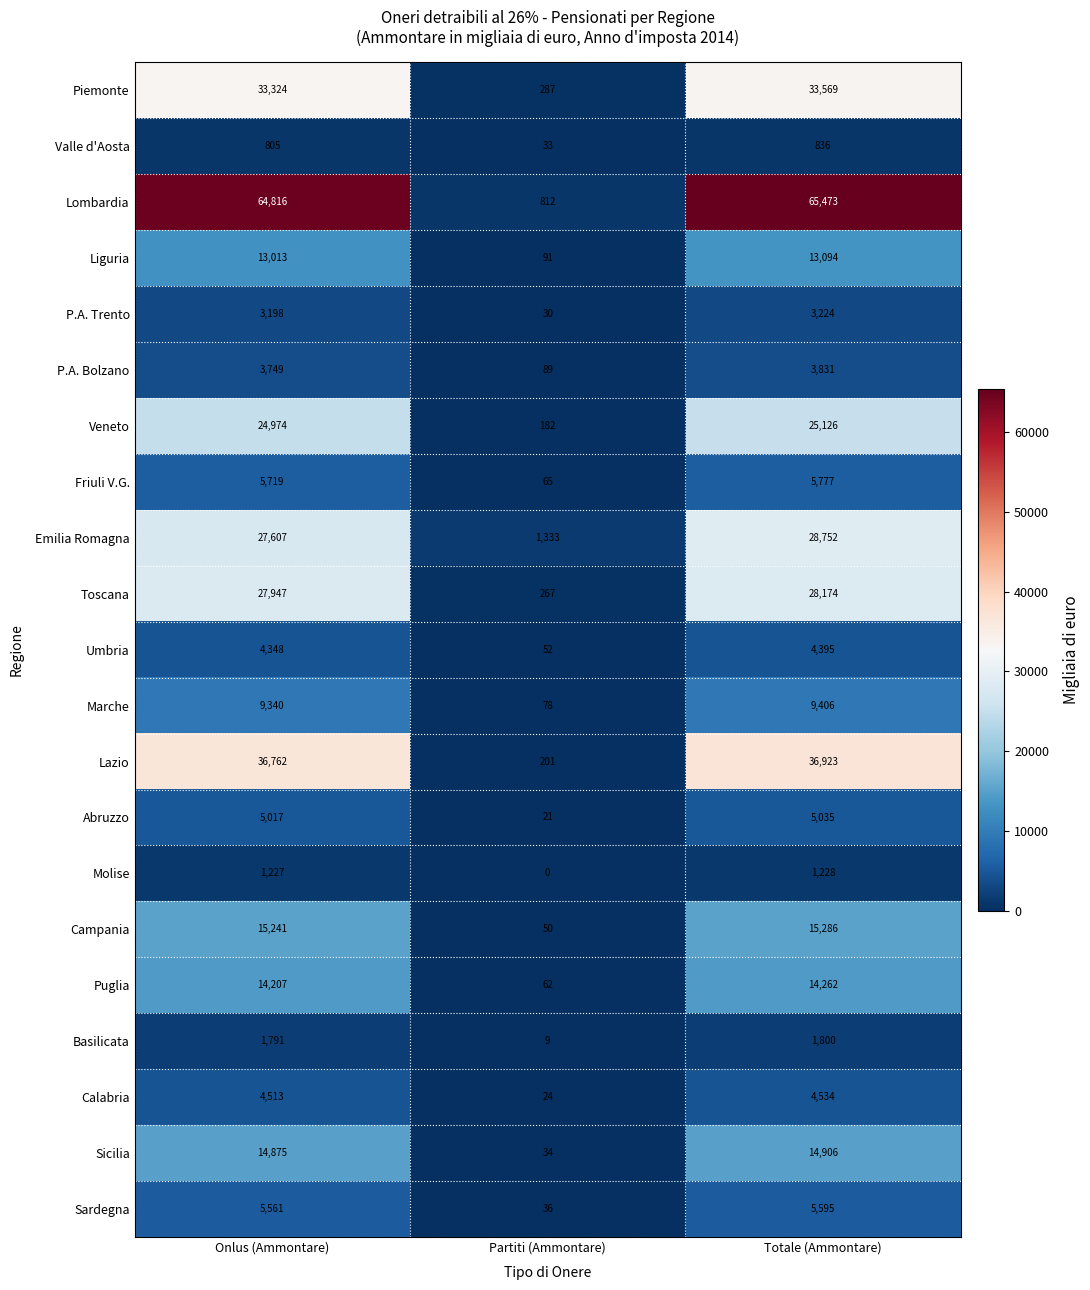

Which series changed the most between Onlus (Ammontare) and Partiti (Ammontare)?

Lombardia